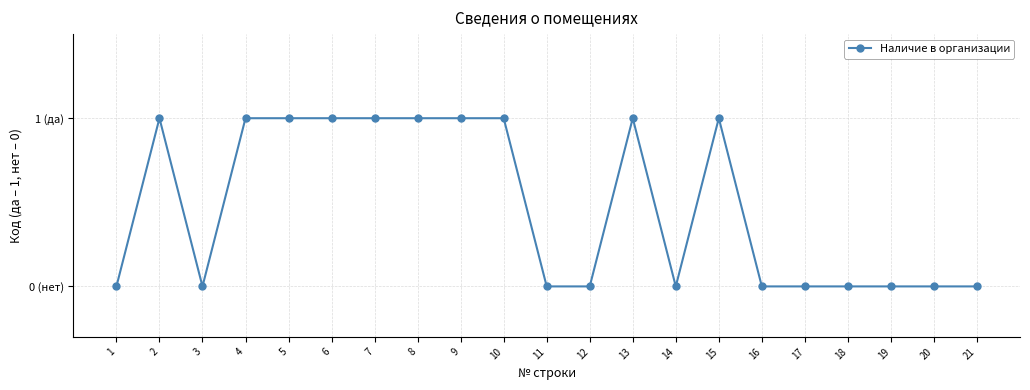

Does the chart have visible grid lines?

Yes